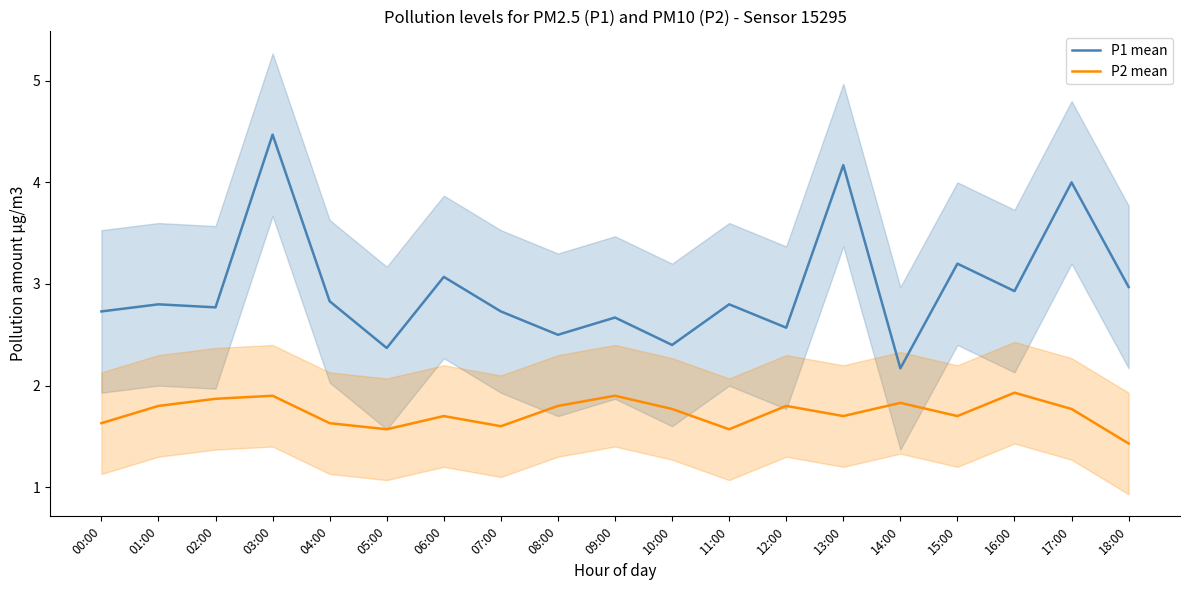

Is it true that P2 mean equals 1.9 at 16:00?

True